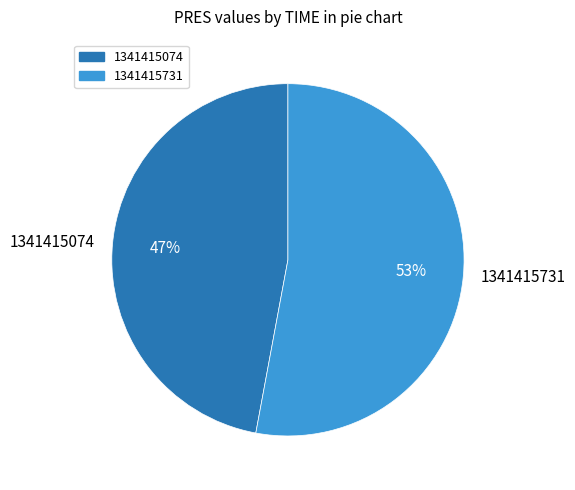

Which category has the biggest portion of the pie?

1341415731